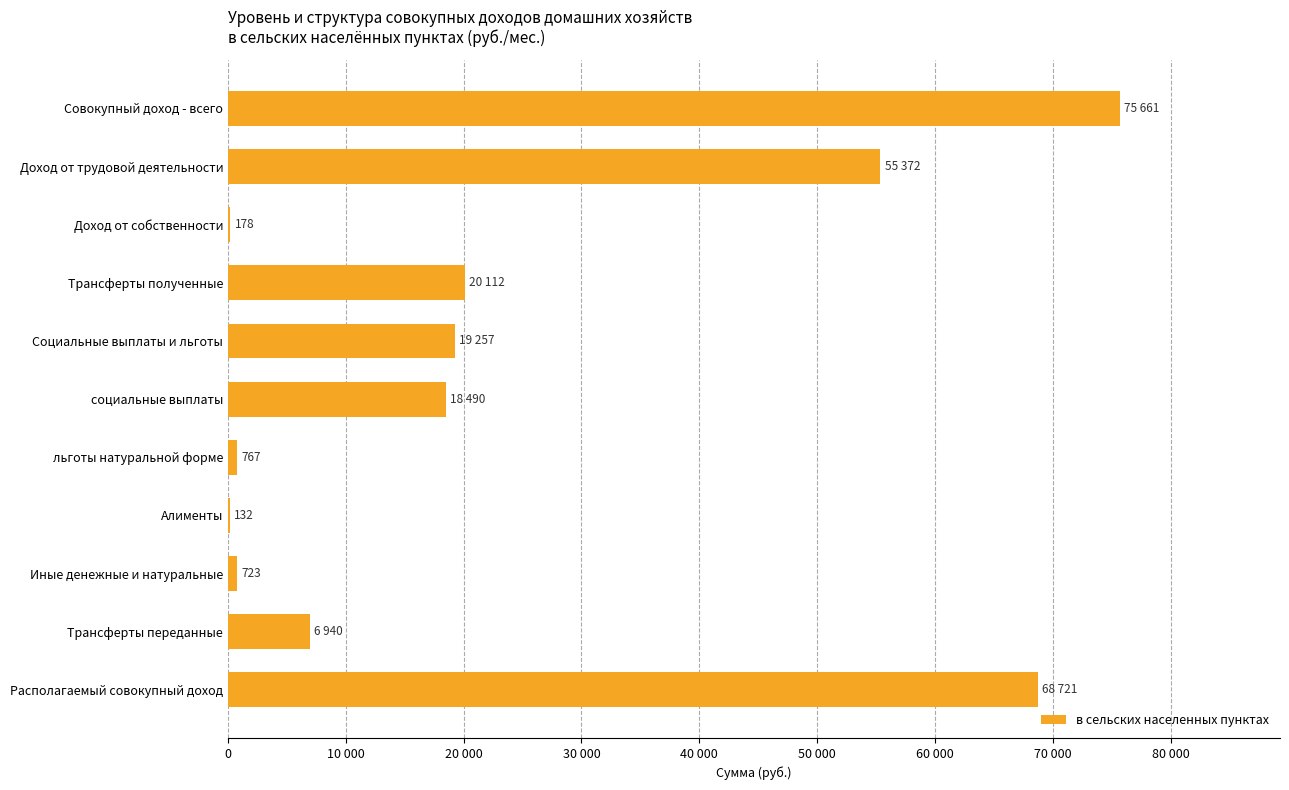

How many data points are above 18489?

6